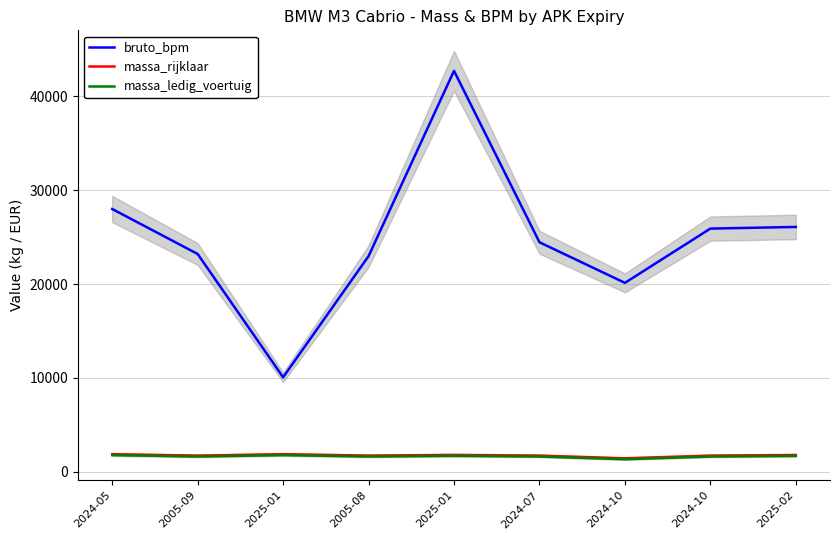

The massa_rijklaar series shows 2507 at 2025-01. True or false?

False